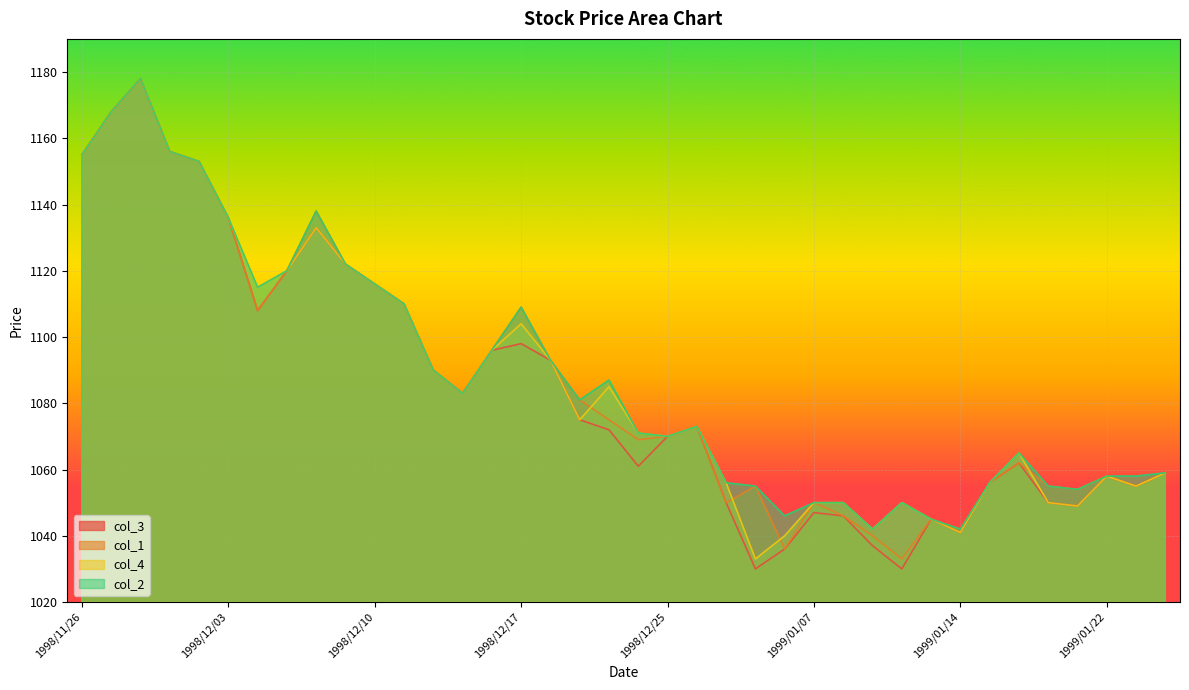

True or false: col_2 and col_1 intersect in this chart.

False